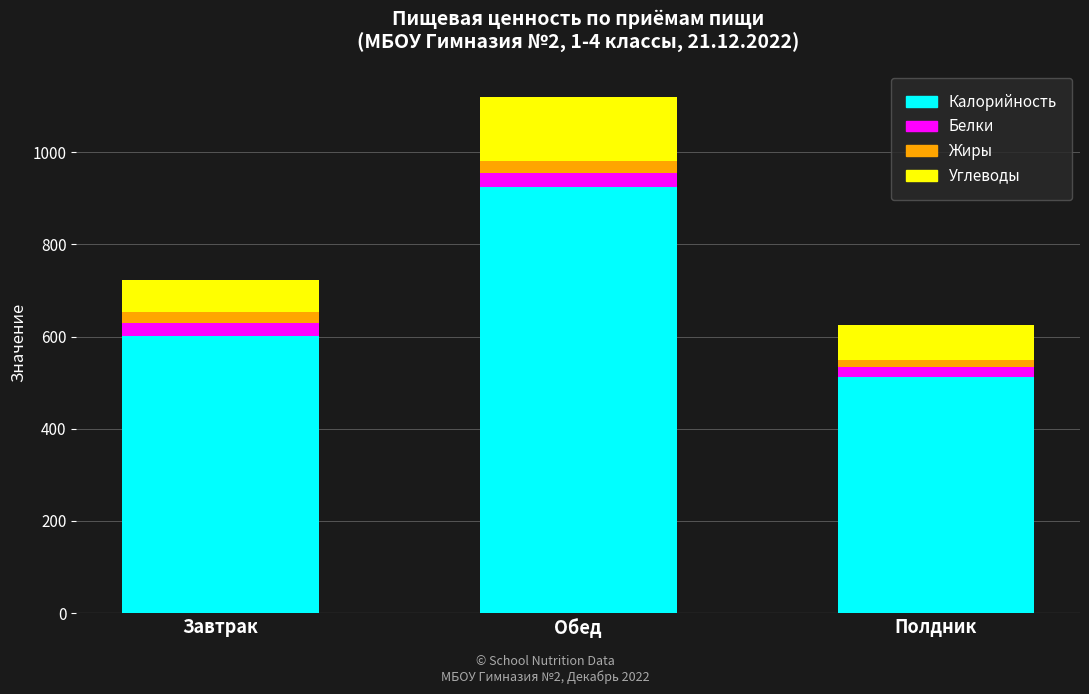

Reading right to left, transcribe the values for Калорийность.

512.9	924.0	602.0